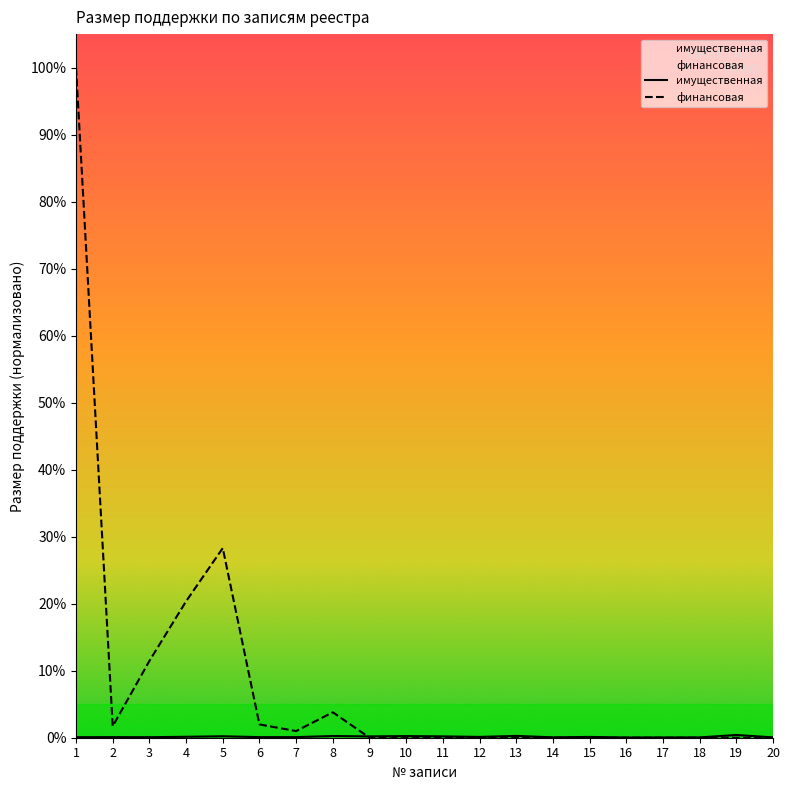

Rank the categories by имущественная value from highest to lowest.

19, 13, 8, 10, 5, 11, 9, 4, 12, 15, 2, 6, 7, 1, 3, 14, 20, 18, 17, 16